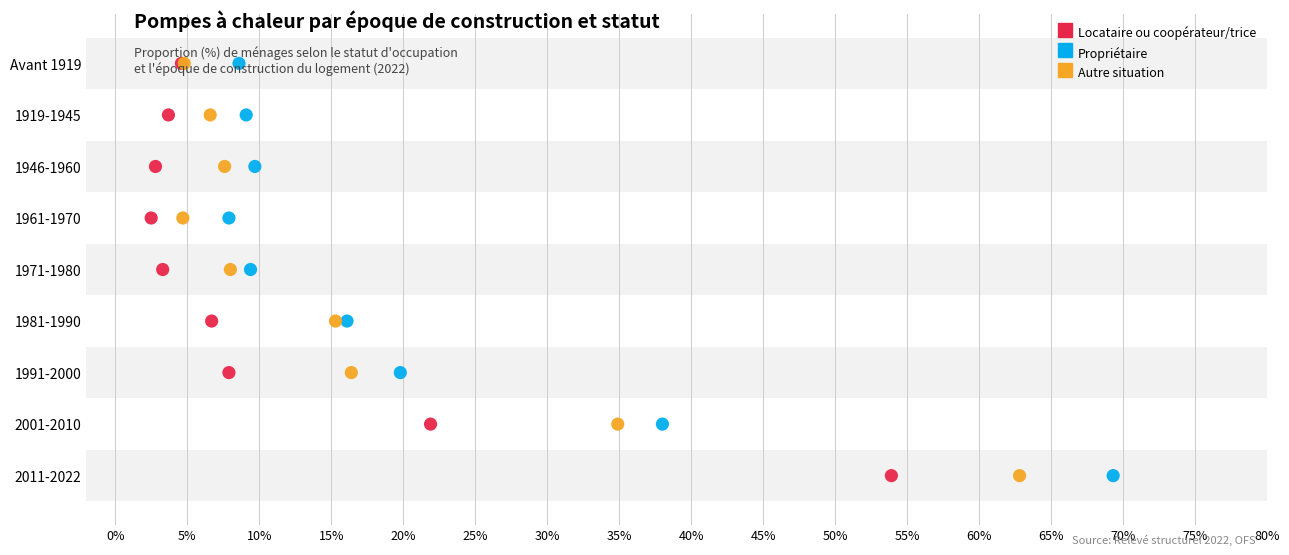

What are all the series names shown in the legend?

Locataire ou coopérateur/trice, Propriétaire, Autre situation